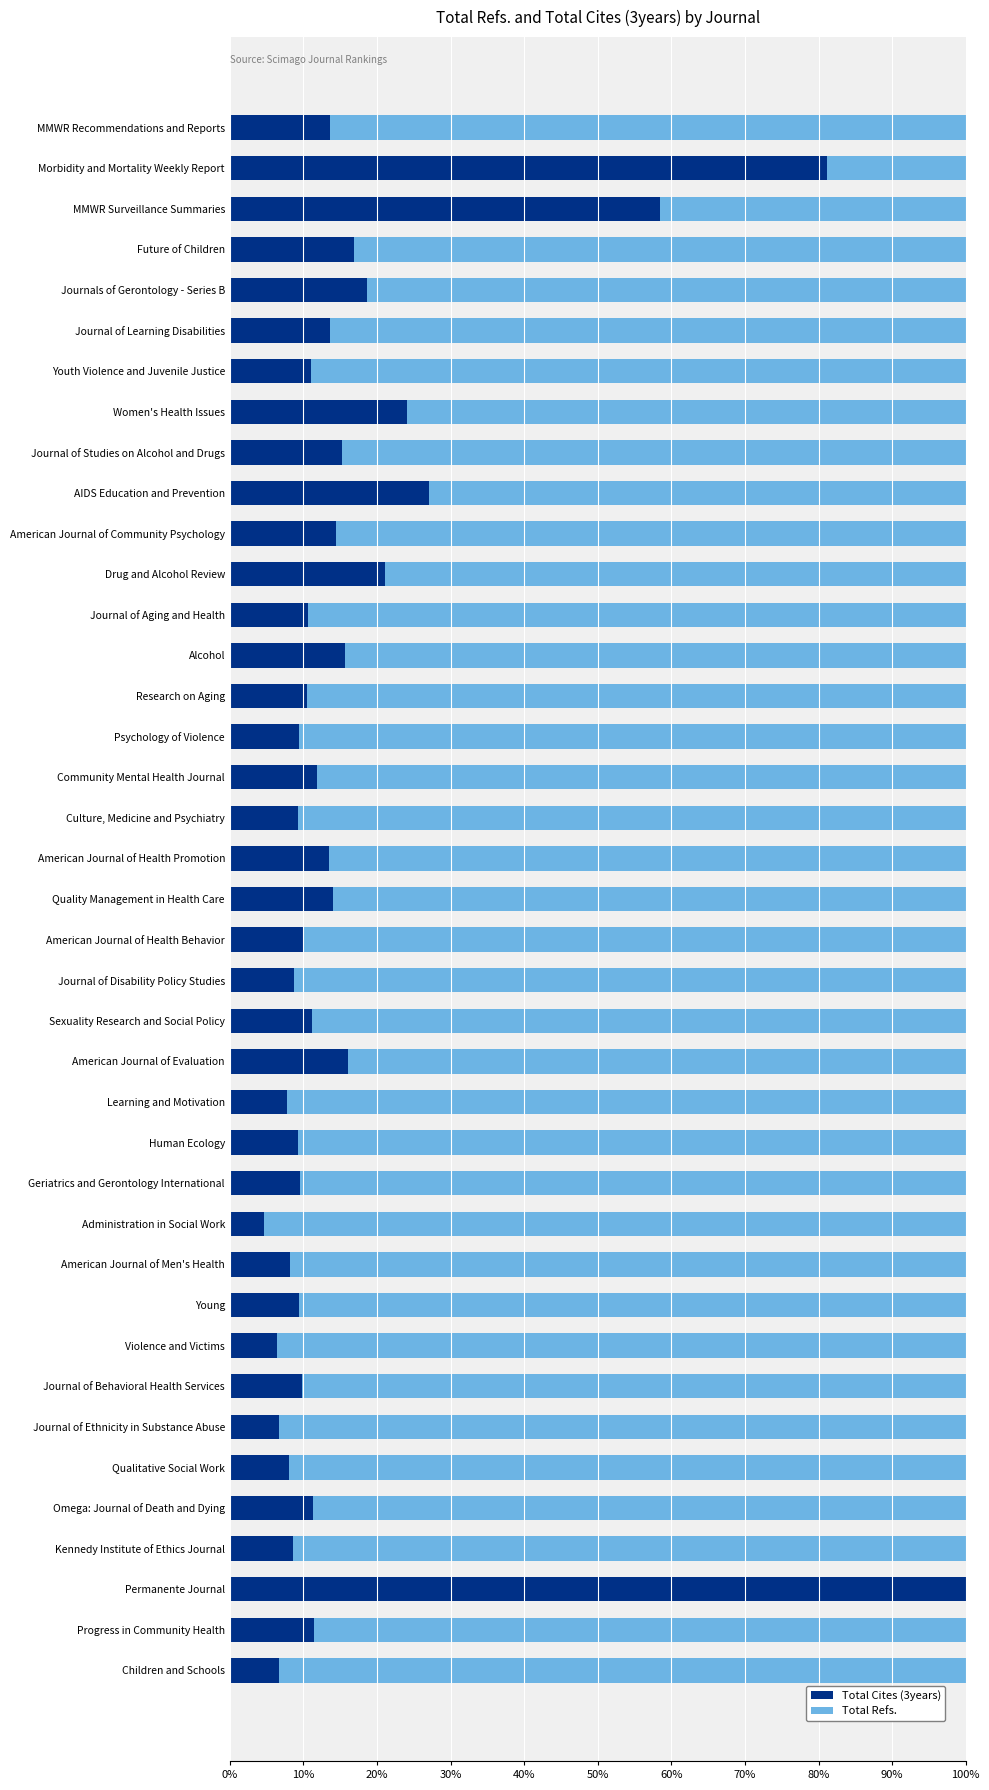

What is the sum of the Total Cites (3years) values at American Journal of Community Psychology and American Journal of Evaluation?

30.4